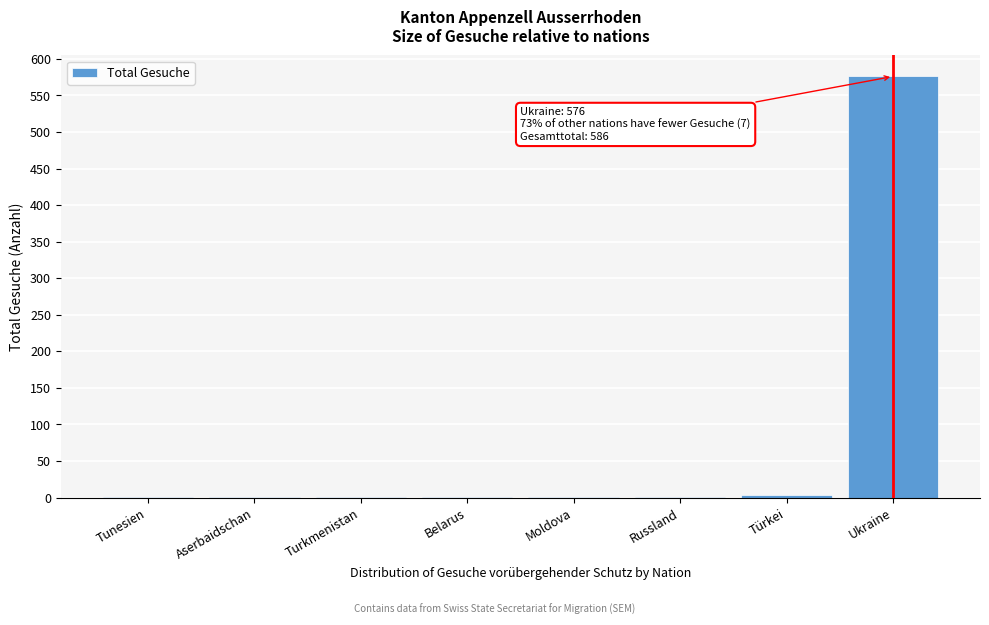

Reading right to left, list all the values displayed in this chart.

Ukraine=576	Türkei=4	Russland=1	Moldova=1	Belarus=1	Turkmenistan=1	Aserbaidschan=1	Tunesien=1